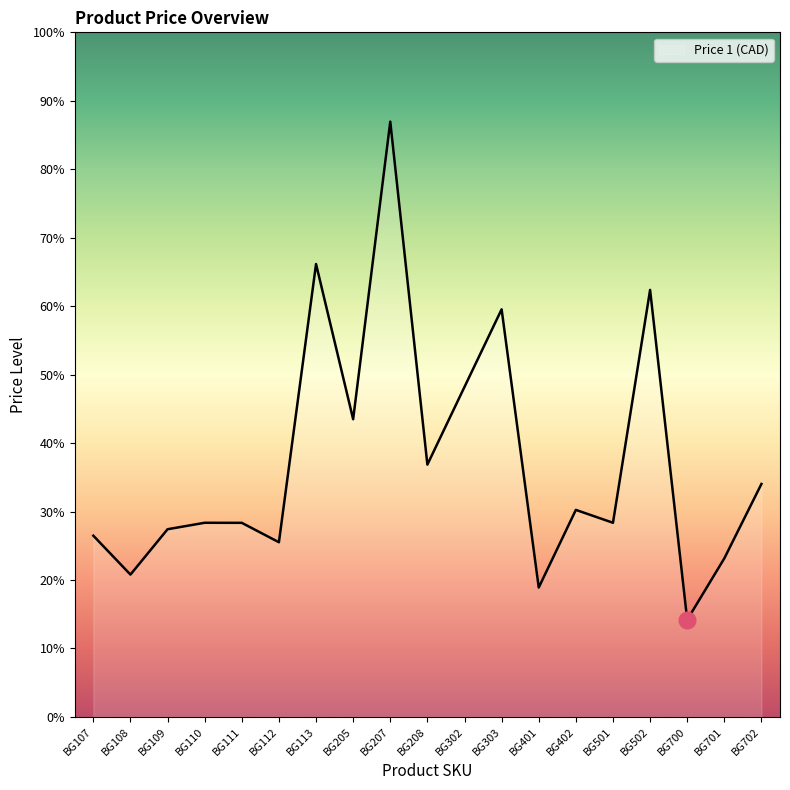

Rank the categories by value from lowest to highest.

BG700, BG401, BG108, BG701, BG112, BG107, BG109, BG111, BG110, BG501, BG402, BG702, BG208, BG205, BG302, BG303, BG502, BG113, BG207